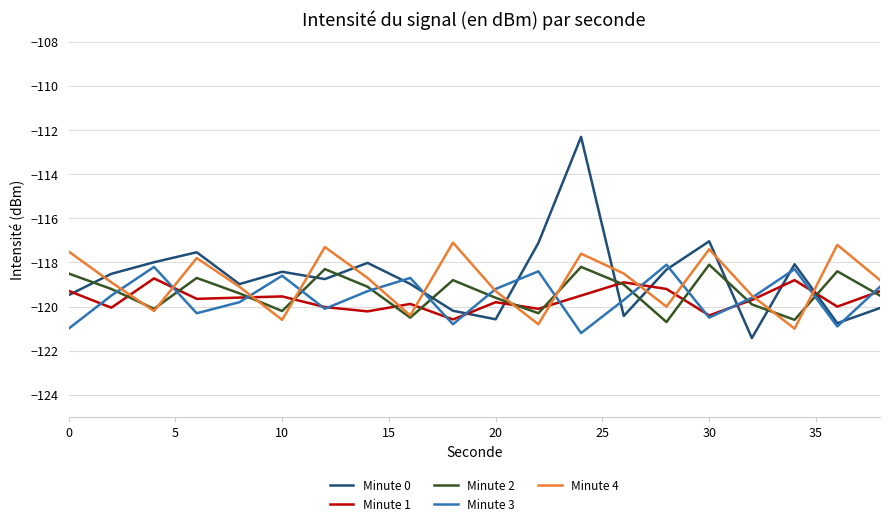

What is the highest value of the Minute 0 series?

-112.3